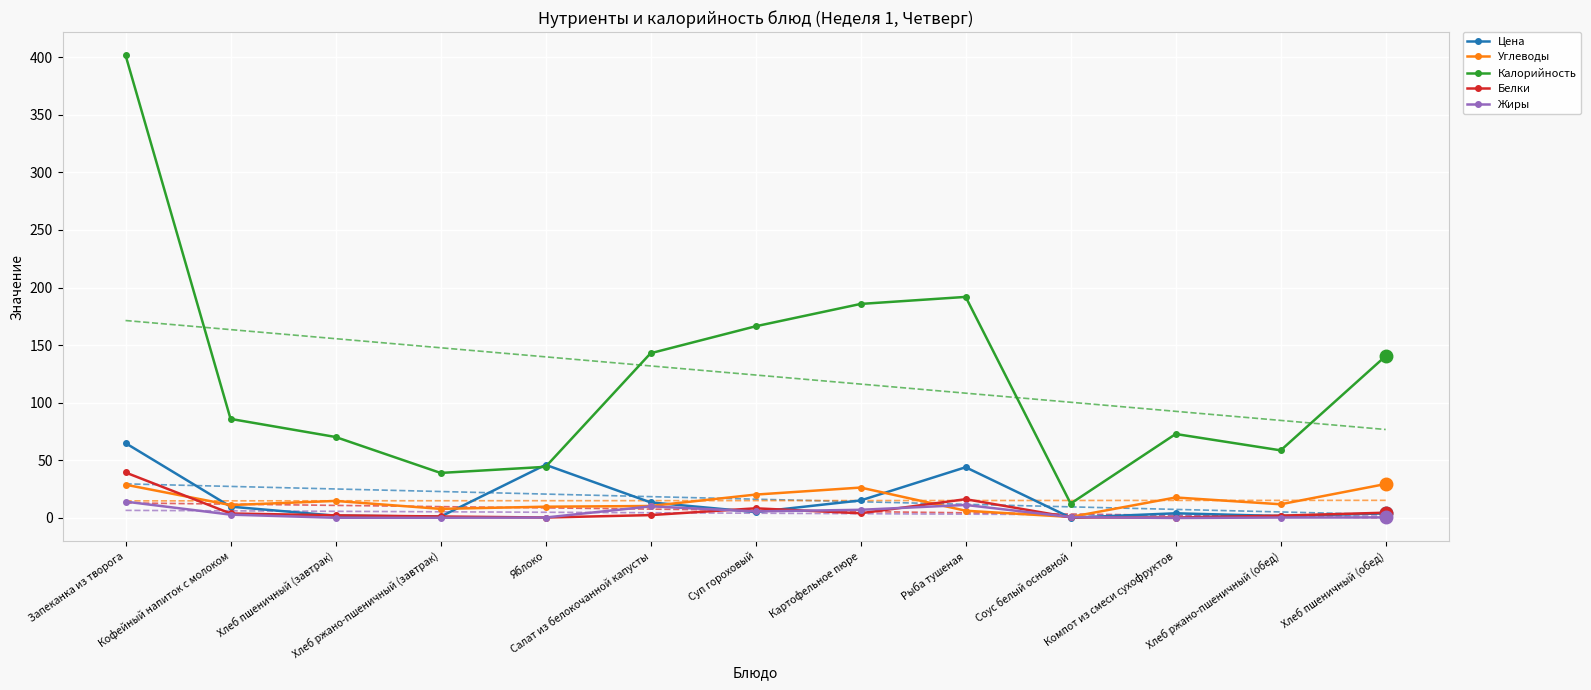

Between Салат из белокочанной капусты and Рыба тушеная, which series saw the biggest shift?

Калорийность